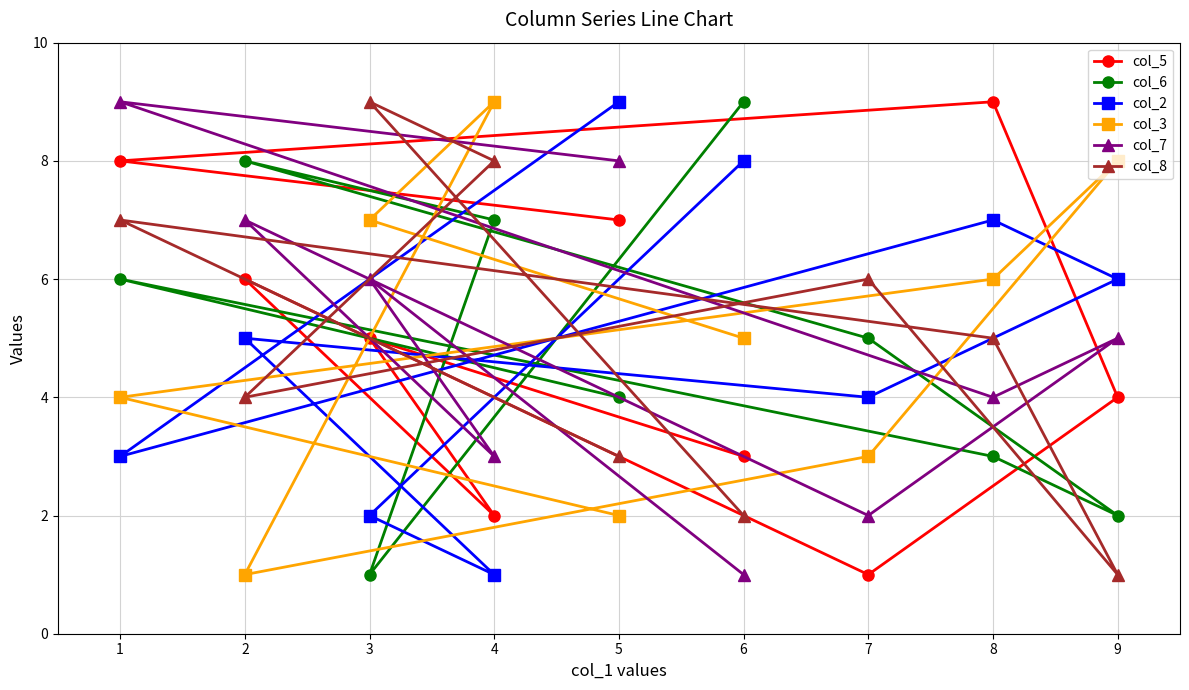

What is the value of the col_2 point at the 6th from the left?

8